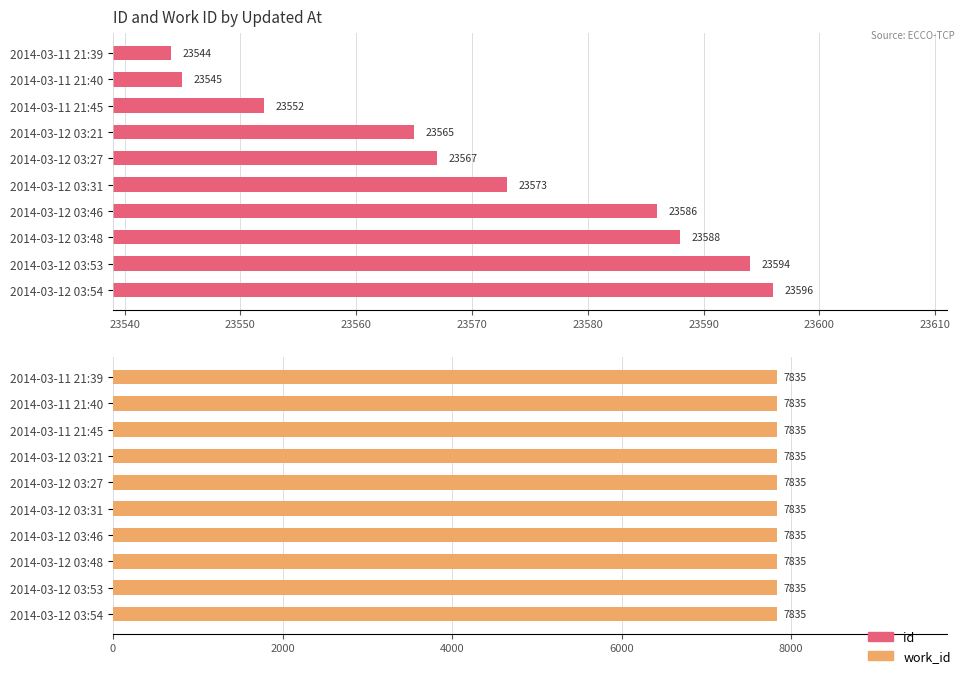

How many data points in id are above 23573?

4